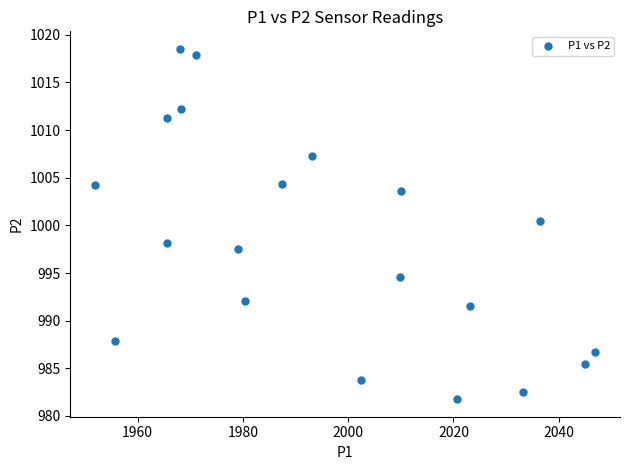

What is the range of X values (max minus min)?

94.9